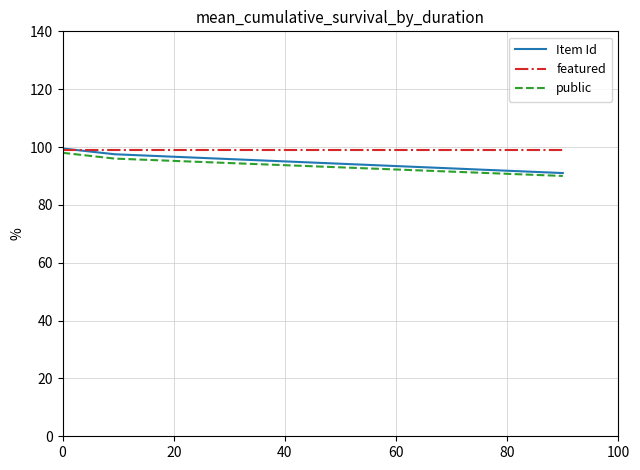

What is the maximum value shown in the chart?

99.5